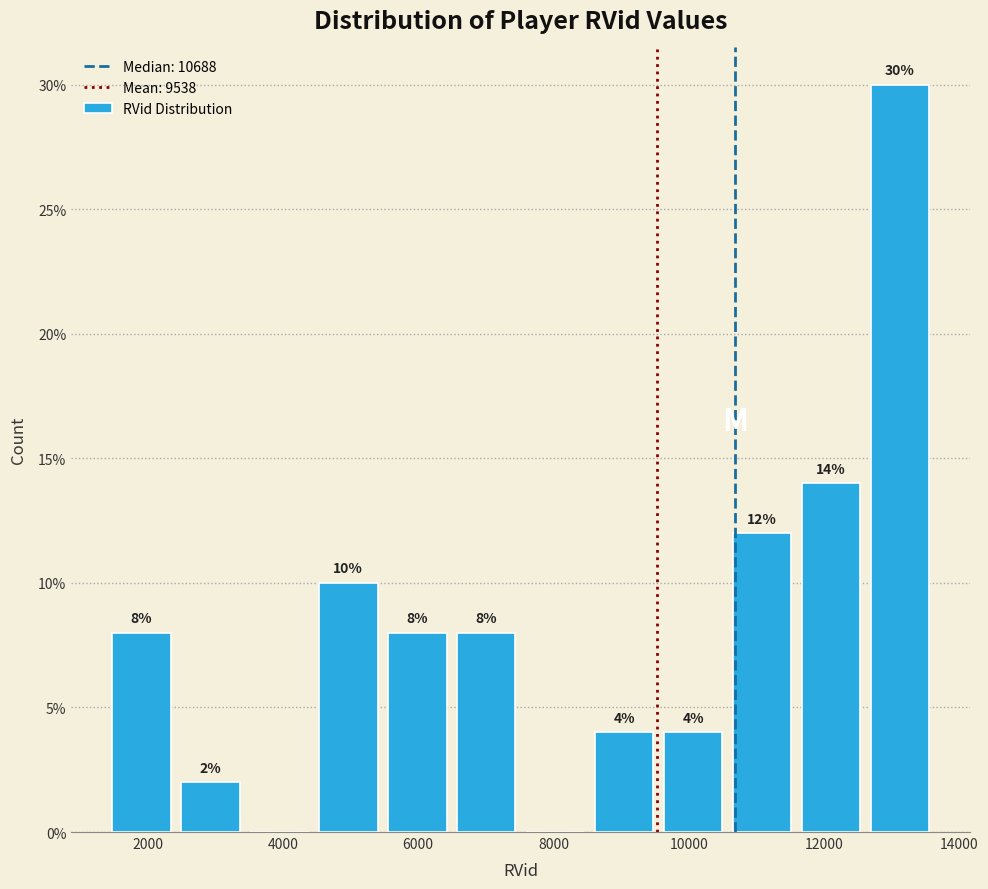

Over which range of the x-axis is the bar tallest?

12600 to 13600